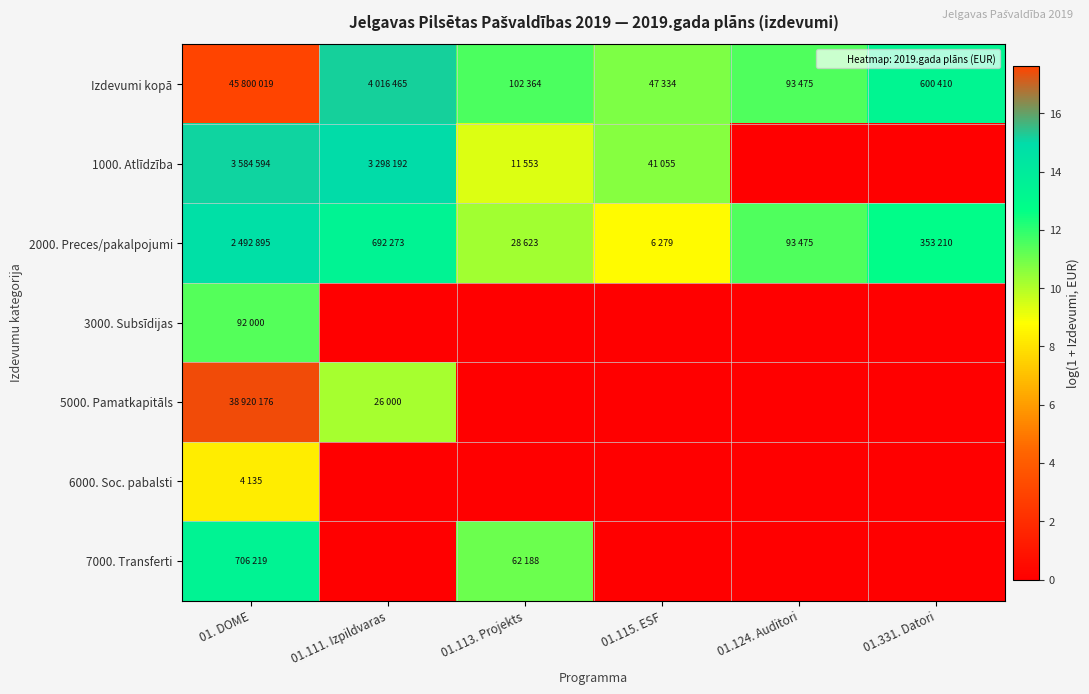

Reading right to left, extract all data points from this chart.

Izdevumi kopā: 01.331. Datori=13.3	01.124. Auditori=11.4	01.115. ESF=10.8	01.113. Projekts=11.5	01.111. Izpildvaras=15.2	01. DOME=17.6
1000. Atlīdzība: 01.331. Datori=0.0	01.124. Auditori=0.0	01.115. ESF=10.6	01.113. Projekts=9.4	01.111. Izpildvaras=15.0	01. DOME=15.1
2000. Preces/pakalpojumi: 01.331. Datori=12.8	01.124. Auditori=11.4	01.115. ESF=8.7	01.113. Projekts=10.3	01.111. Izpildvaras=13.4	01. DOME=14.7
3000. Subsīdijas: 01.331. Datori=0.0	01.124. Auditori=0.0	01.115. ESF=0.0	01.113. Projekts=0.0	01.111. Izpildvaras=0.0	01. DOME=11.4
5000. Pamatkapitāls: 01.331. Datori=0.0	01.124. Auditori=0.0	01.115. ESF=0.0	01.113. Projekts=0.0	01.111. Izpildvaras=10.2	01. DOME=17.5
6000. Soc. pabalsti: 01.331. Datori=0.0	01.124. Auditori=0.0	01.115. ESF=0.0	01.113. Projekts=0.0	01.111. Izpildvaras=0.0	01. DOME=8.3
7000. Transferti: 01.331. Datori=0.0	01.124. Auditori=0.0	01.115. ESF=0.0	01.113. Projekts=11.0	01.111. Izpildvaras=0.0	01. DOME=13.5